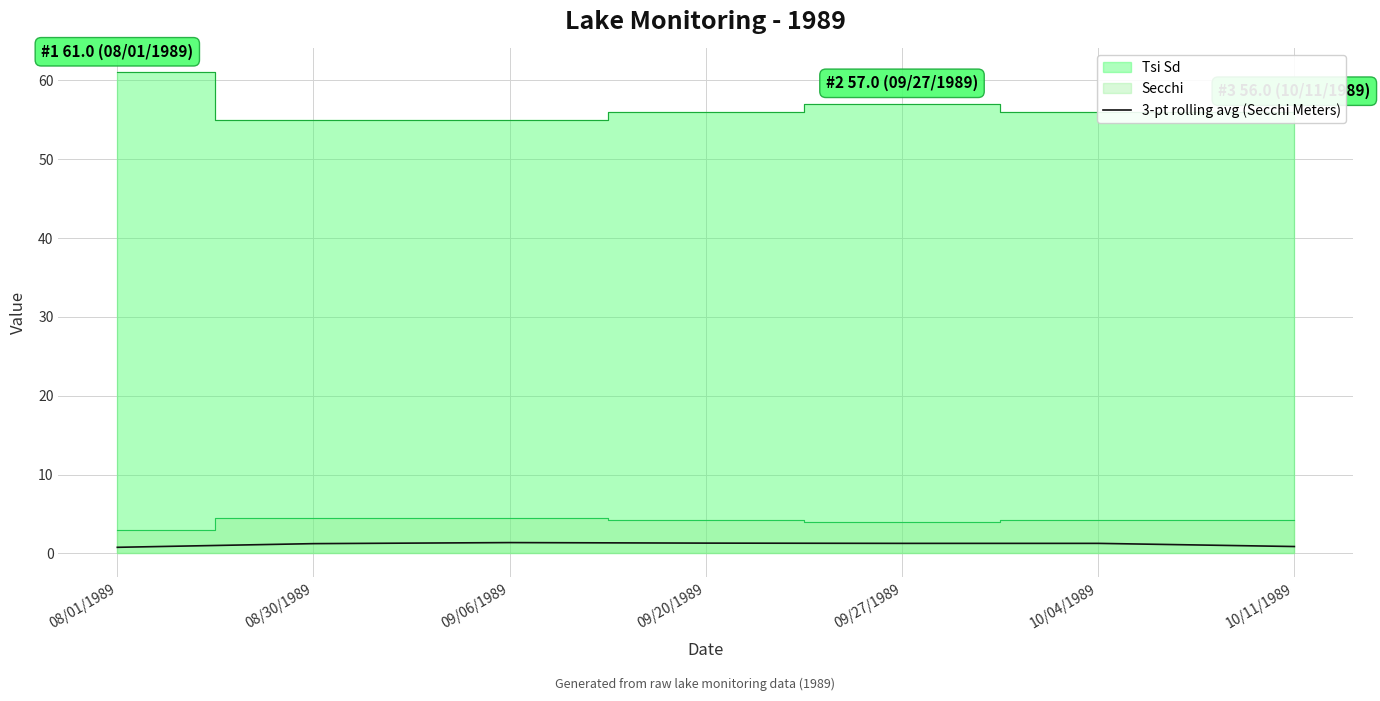

Where does the data first go above 1?

08/30/1989